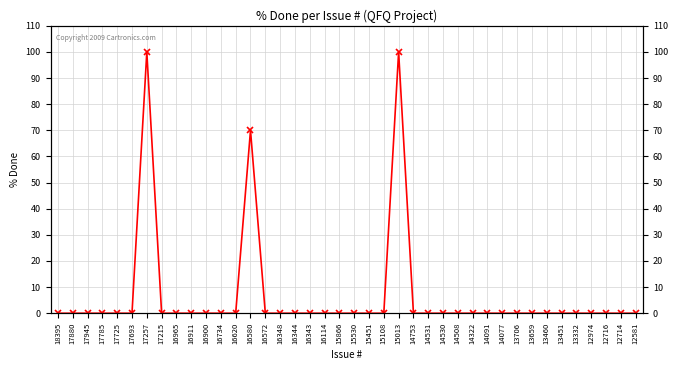

What is the label of the 28th point from the left?

14508